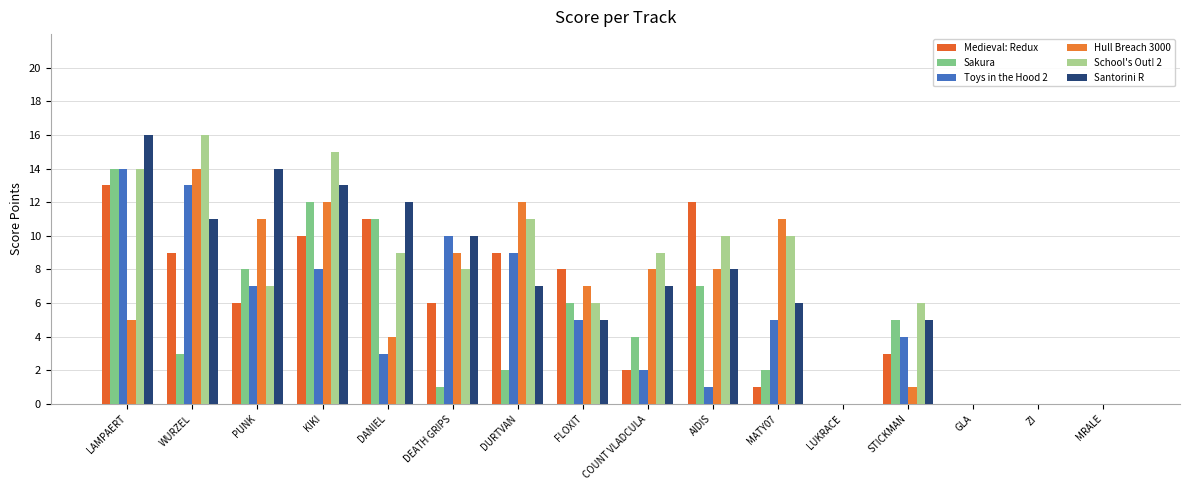

Does the chart contain stacked bars?

No